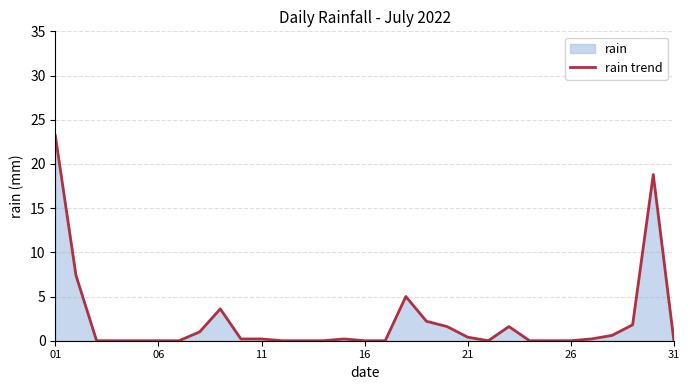

Does the chart have visible grid lines?

Yes